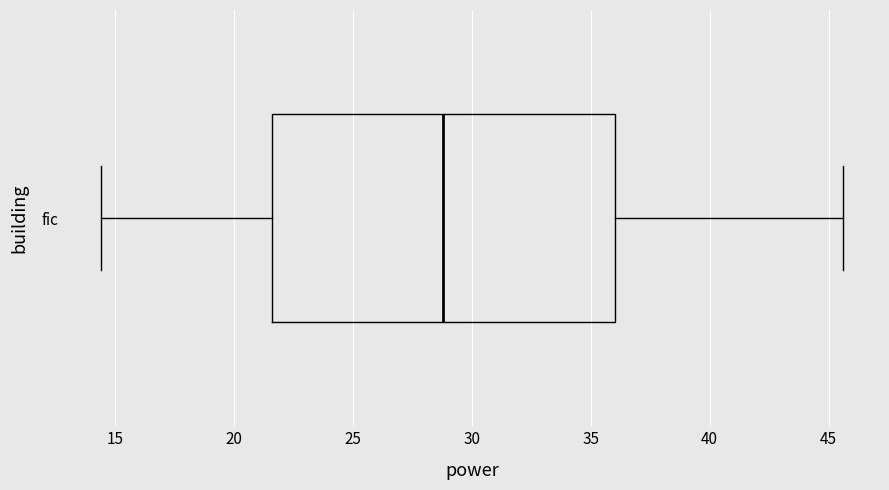

Read this box plot against the x-axis: the position of the median line, the range covered by the box, and the ends of both whiskers. The values are not printed on the chart, so give them approximately, as read against the axis.

median 29.0, box 21.5 to 36.0, whiskers 14.5 to 45.5